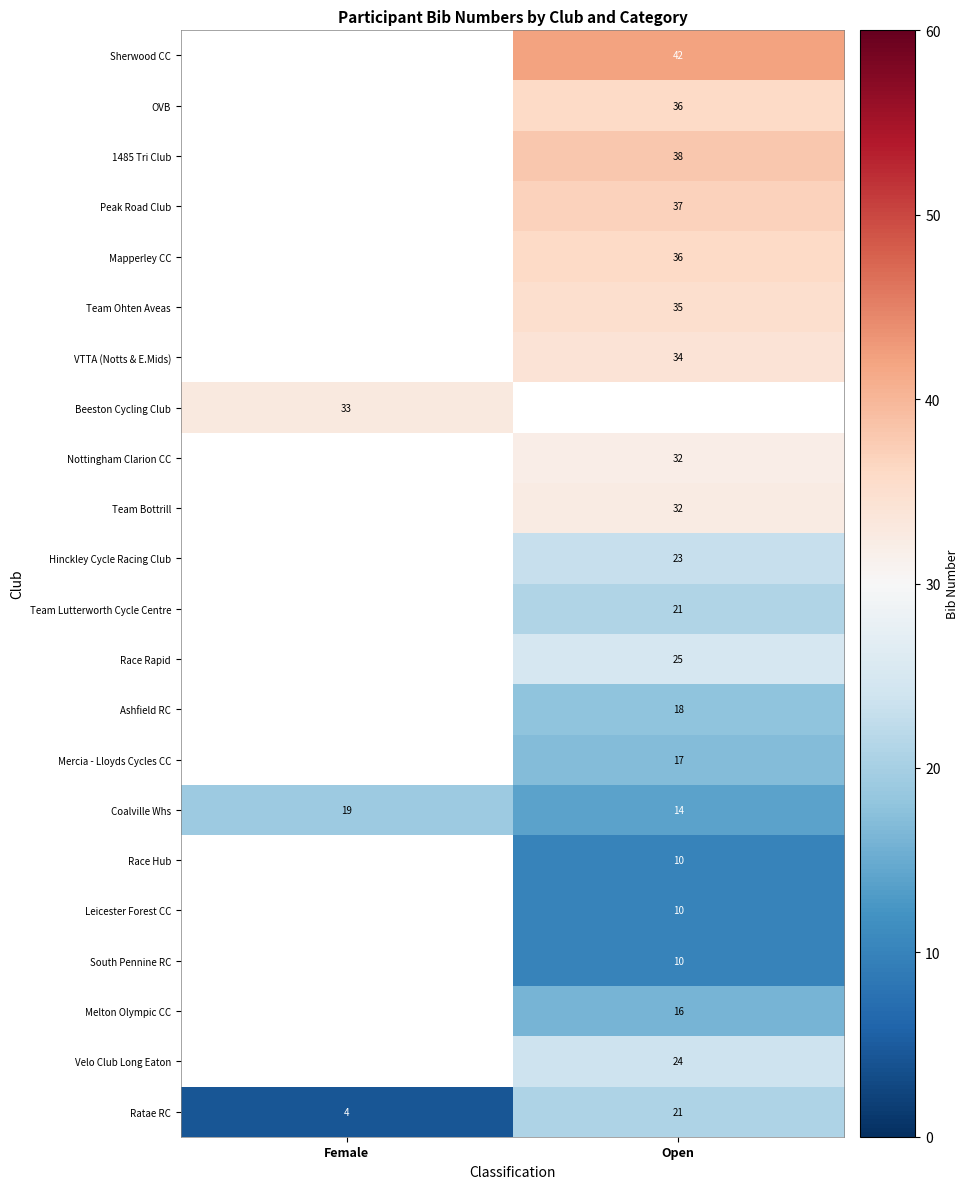

How many series are shown in this chart?

22